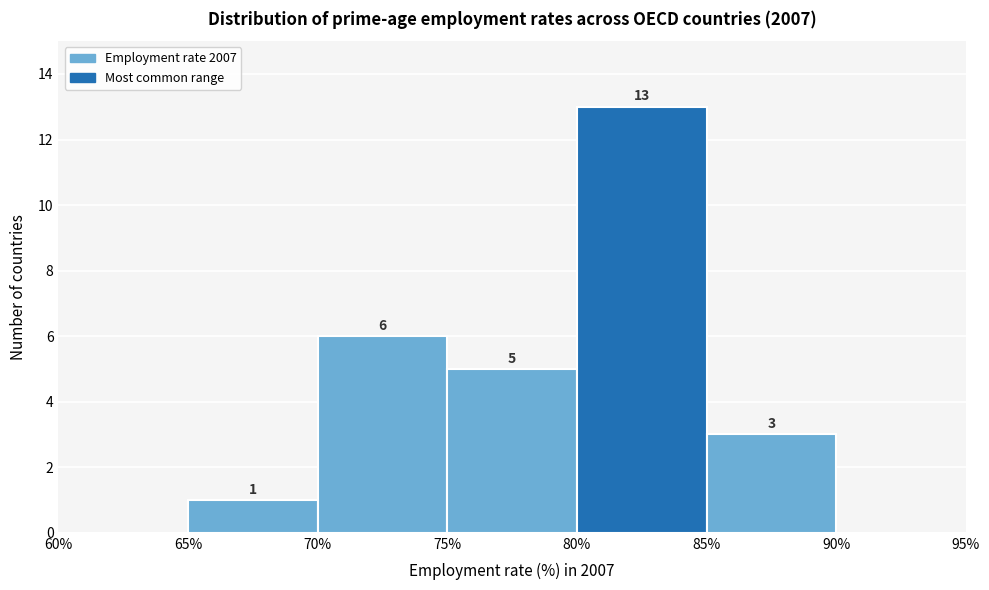

Which range on the x-axis has the tallest bar?

80% to 85%